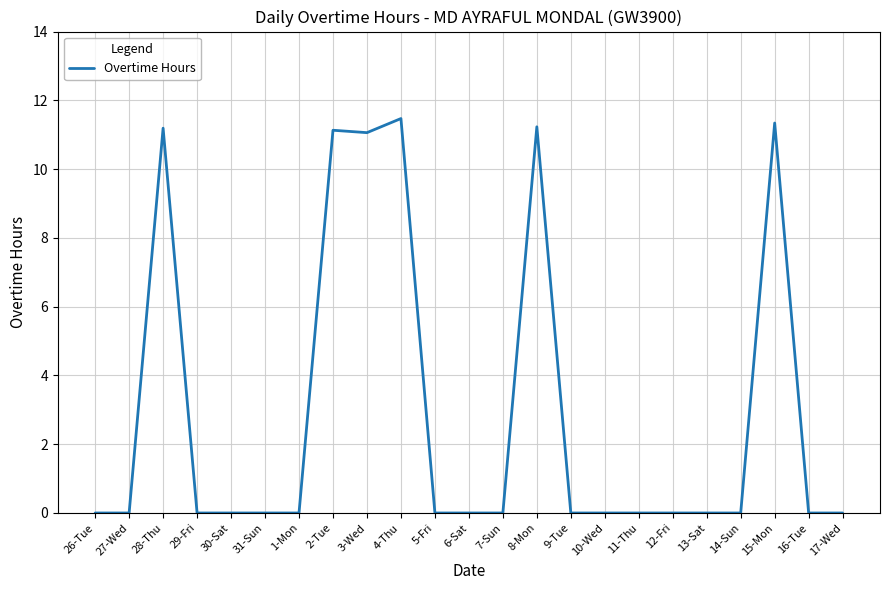

Reading left to right, extract all data points from this chart.

26-Tue=0.0	27-Wed=0.0	28-Thu=11.2	29-Fri=0.0	30-Sat=0.0	31-Sun=0.0	1-Mon=0.0	2-Tue=11.1	3-Wed=11.1	4-Thu=11.5	5-Fri=0.0	6-Sat=0.0	7-Sun=0.0	8-Mon=11.2	9-Tue=0.0	10-Wed=0.0	11-Thu=0.0	12-Fri=0.0	13-Sat=0.0	14-Sun=0.0	15-Mon=11.3	16-Tue=0.0	17-Wed=0.0